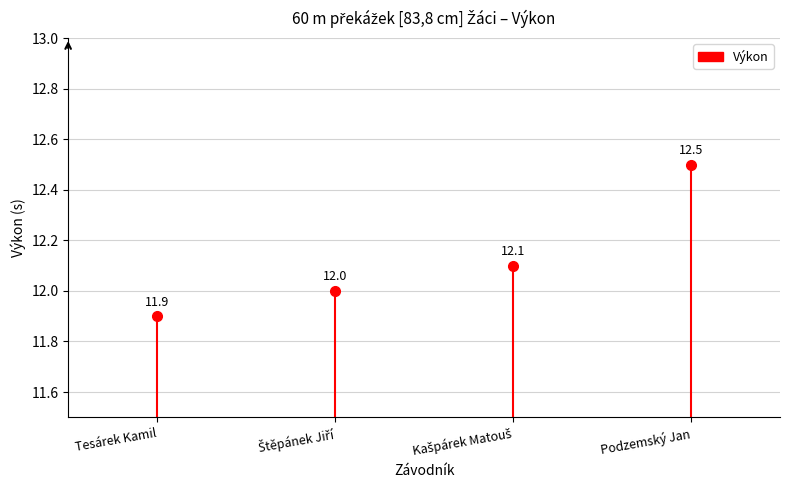

What is the label of the 1st point from the left?

Tesárek Kamil